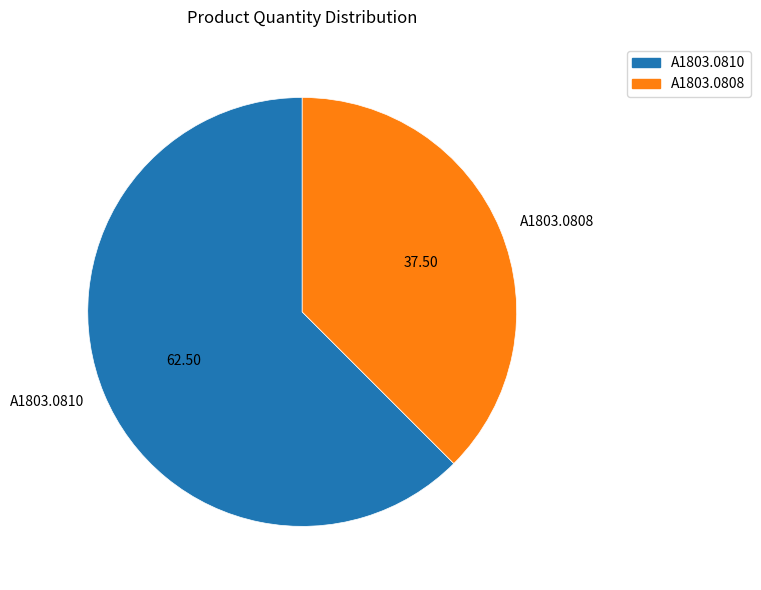

Which has a higher value, A1803.0810 or A1803.0808?

A1803.0810